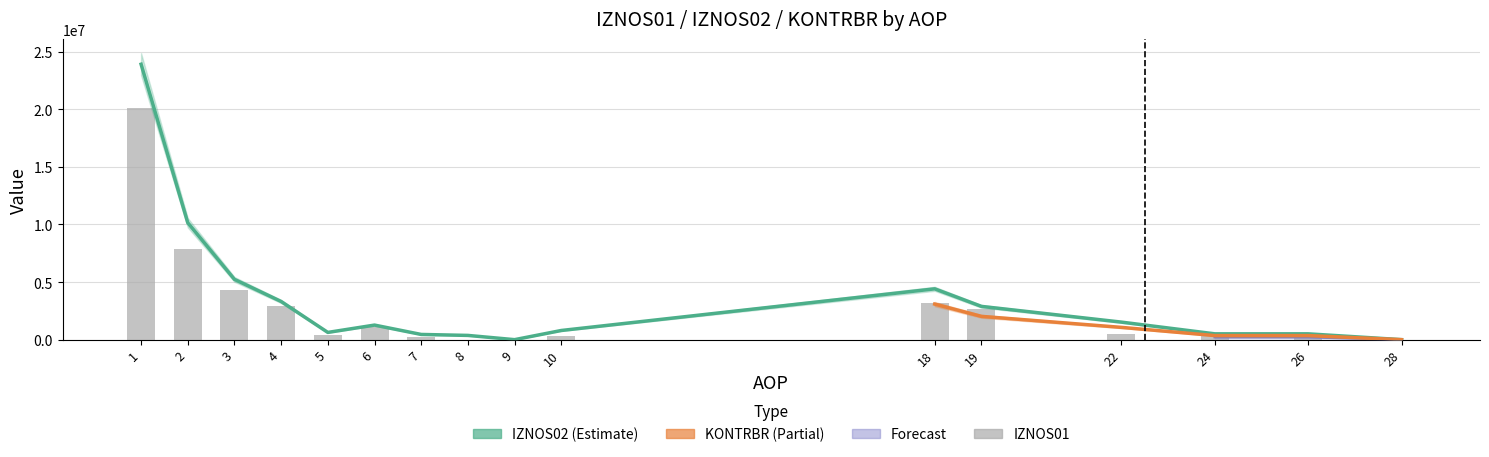

Which series has the largest total across all categories?

IZNOS02